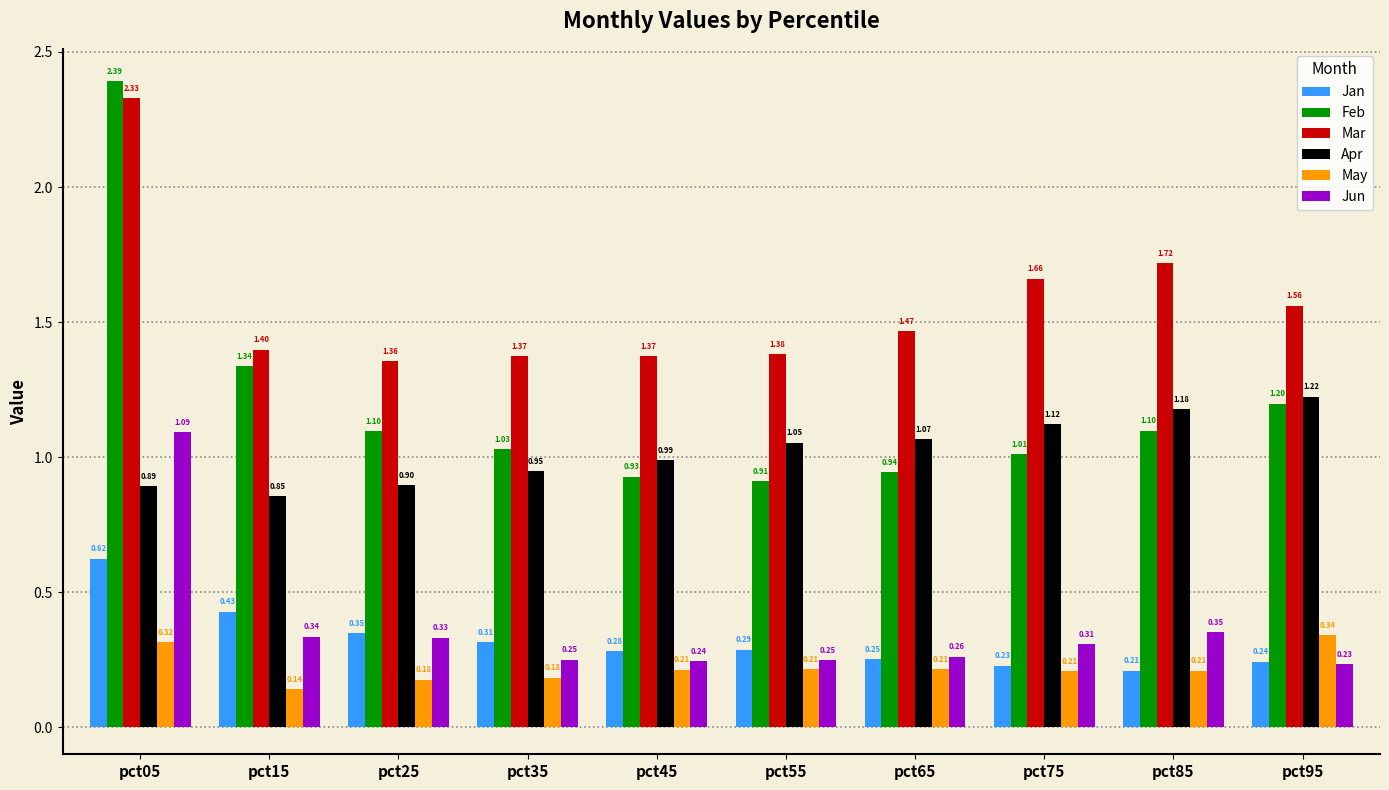

What is the total value across all series at pct65?

4.2